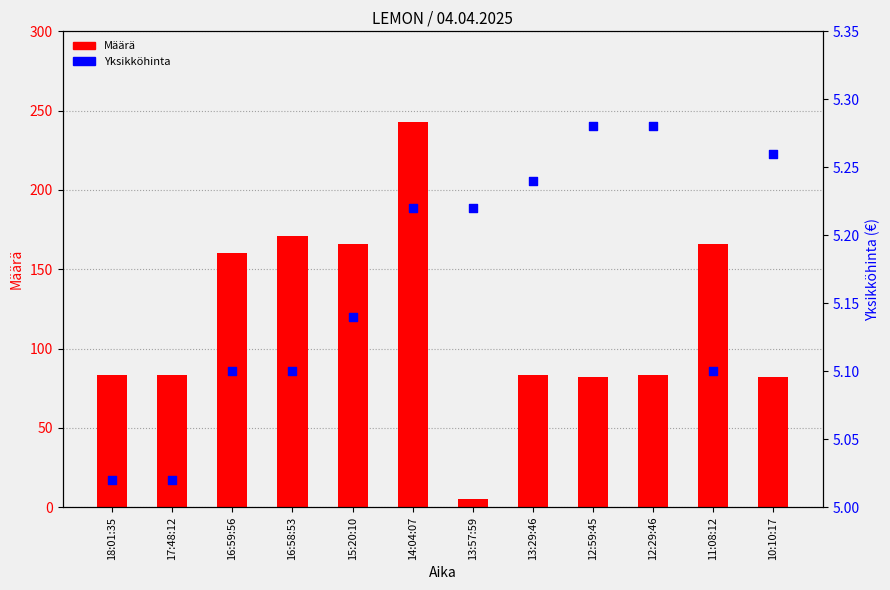

Which series reaches the minimum Y coordinate?

Määrä